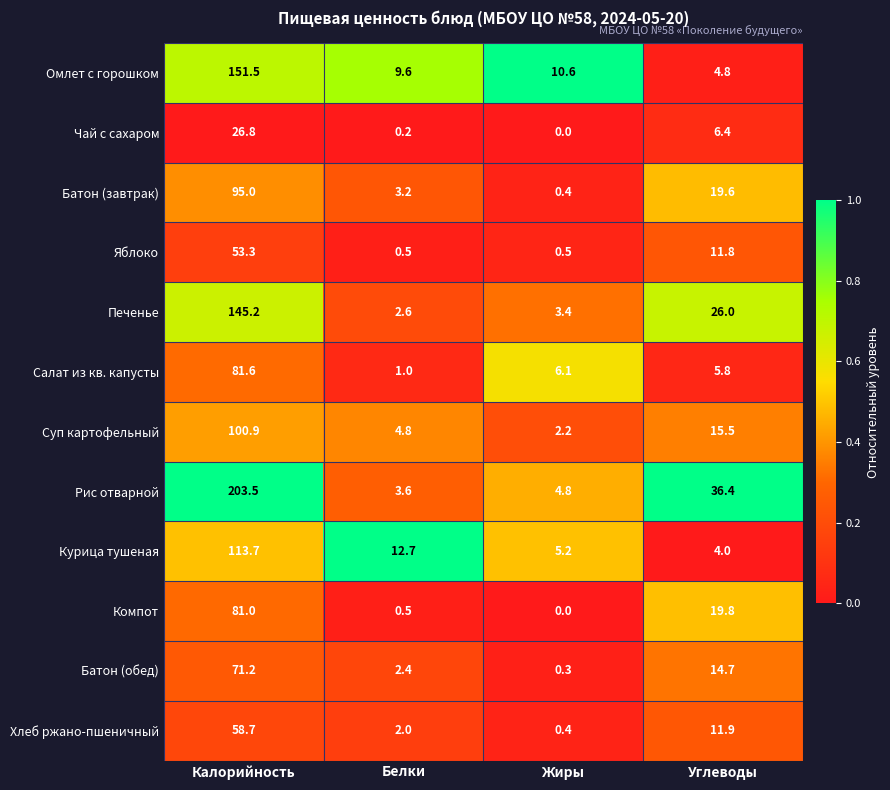

What is the average value of the Яблоко series?

16.5